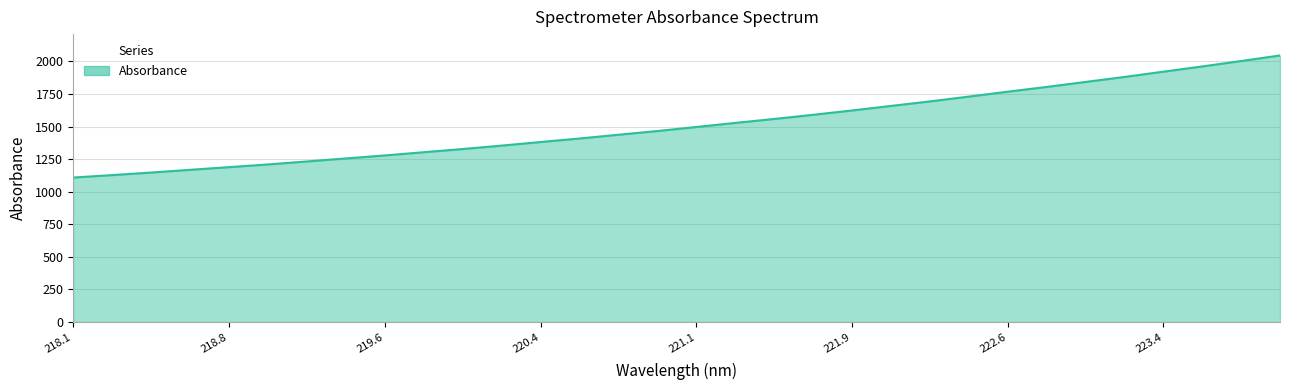

Reading left to right, what are all the values shown in this chart?

1108.8	1127.6	1147.0	1168.1	1188.6	1209.4	1232.3	1255.6	1278.5	1303.2	1327.7	1354.0	1381.6	1408.7	1437.5	1465.9	1496.9	1528.3	1558.6	1590.5	1623.7	1658.5	1693.2	1730.1	1768.0	1804.2	1842.7	1881.0	1921.5	1961.7	2003.2	2046.1